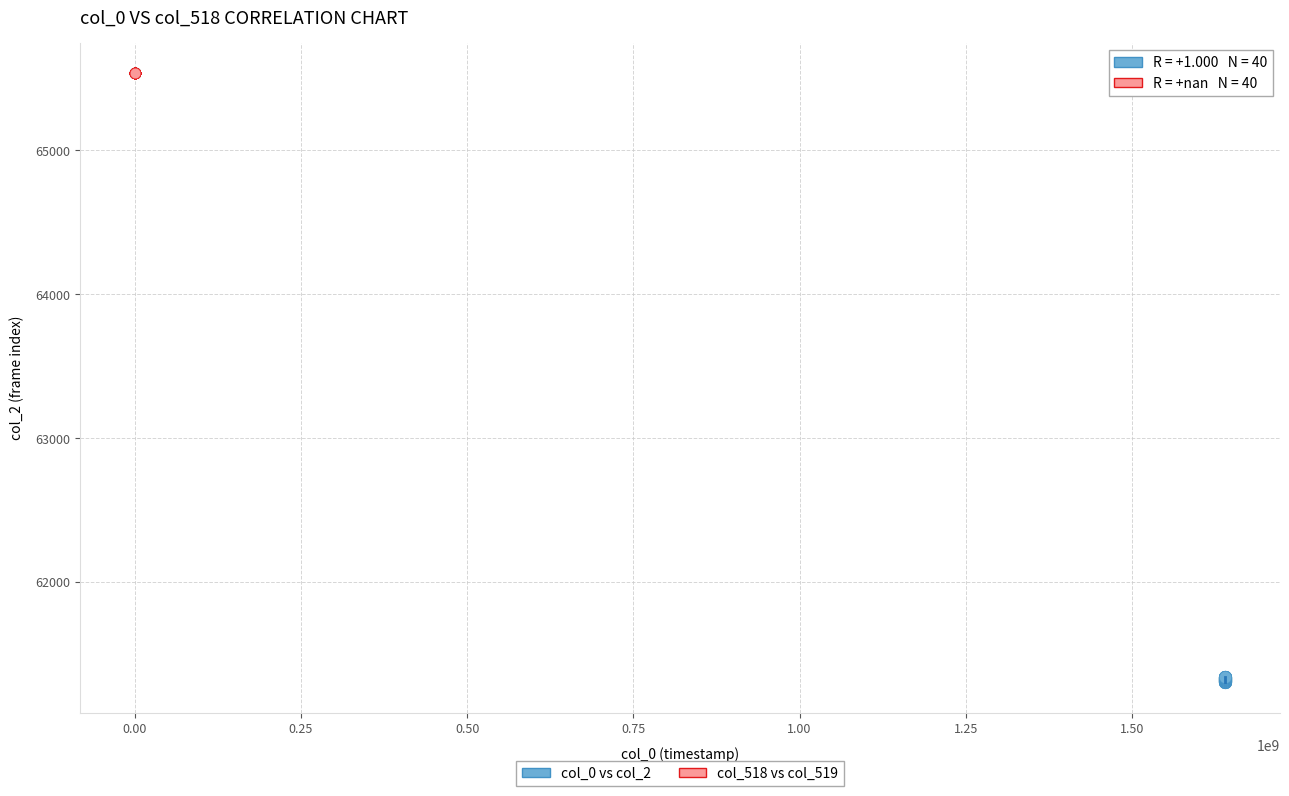

Which series reaches the maximum Y coordinate?

col_518 vs col_519